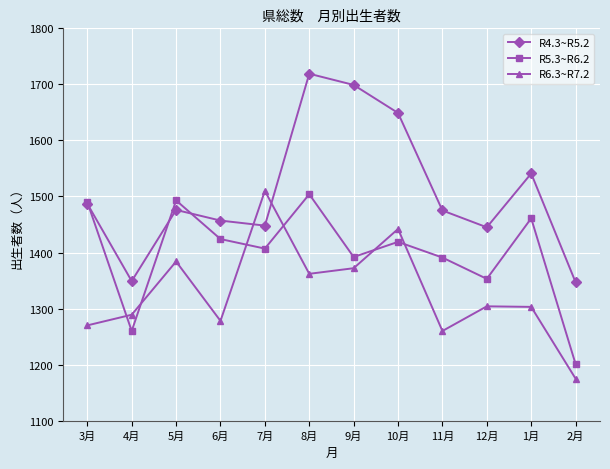

What is the maximum value for R5.3~R6.2?

1504